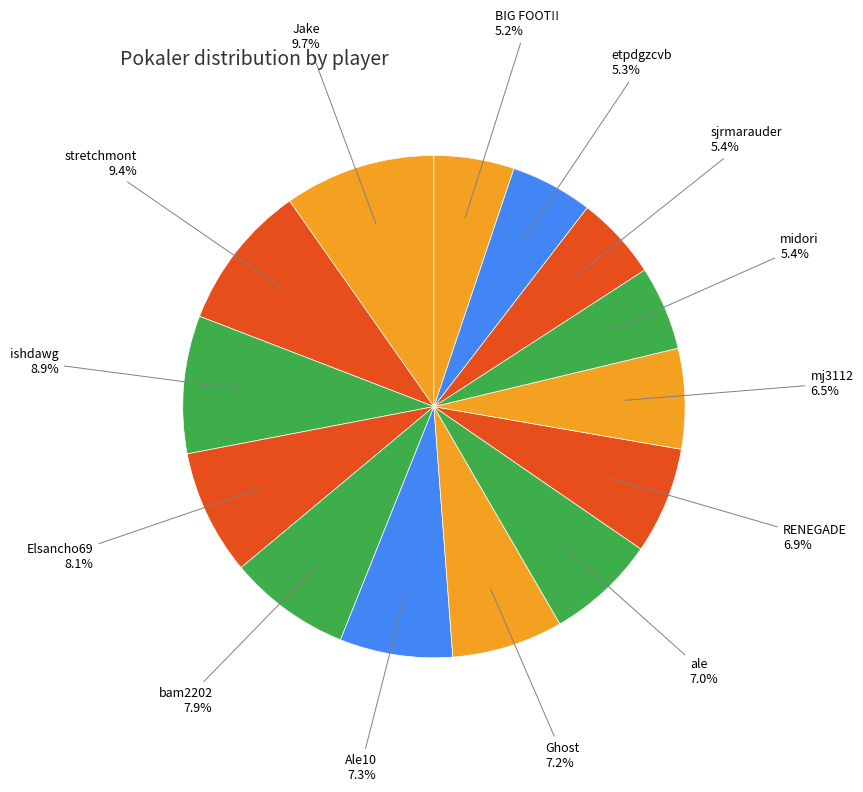

Count the number of slices in the pie.

14